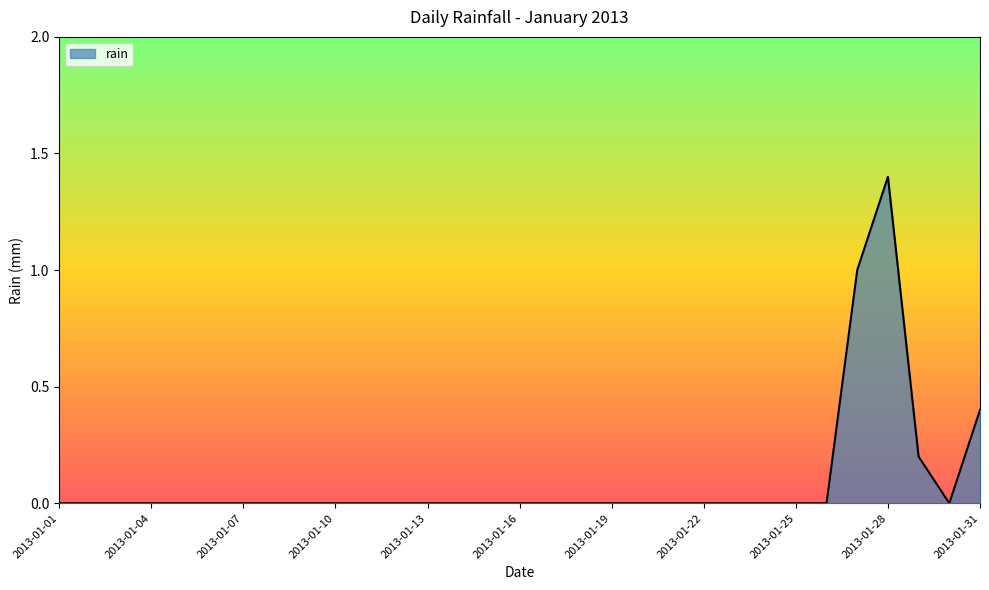

What is the maximum value shown in the chart?

1.4